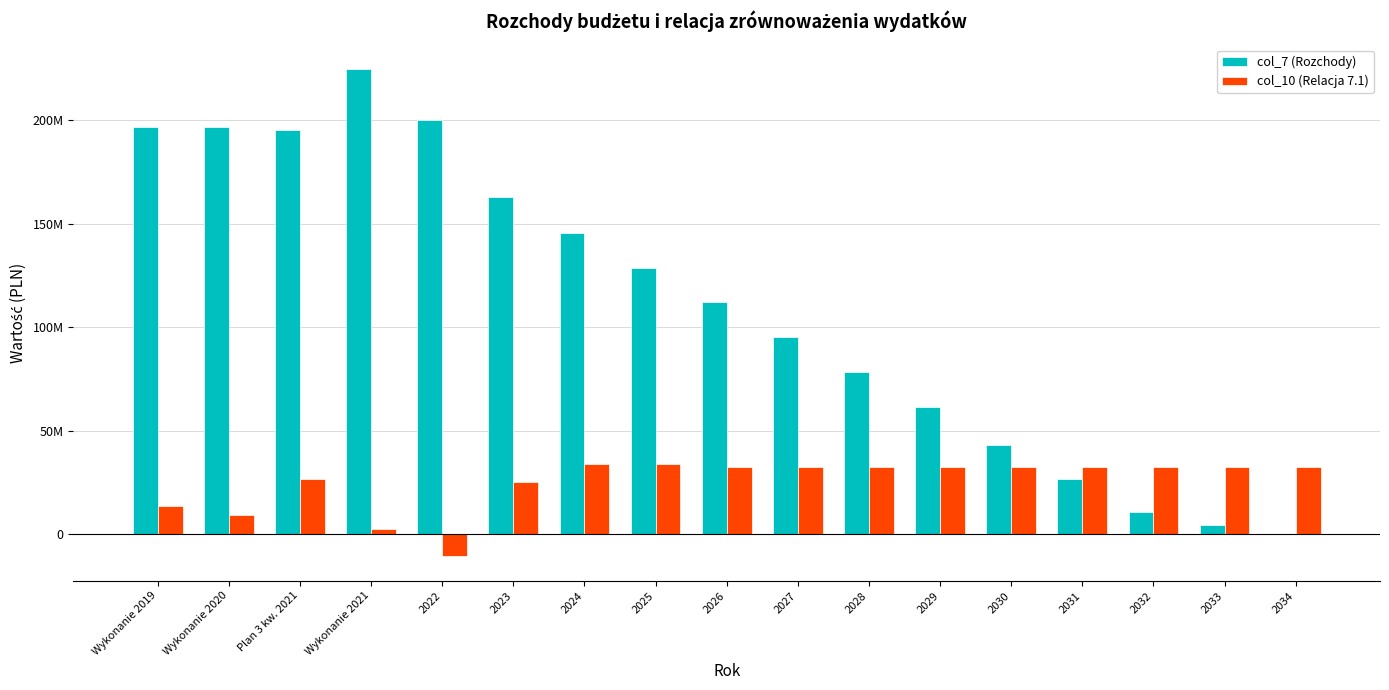

Are the bars grouped side by side (vs. stacked)?

Yes